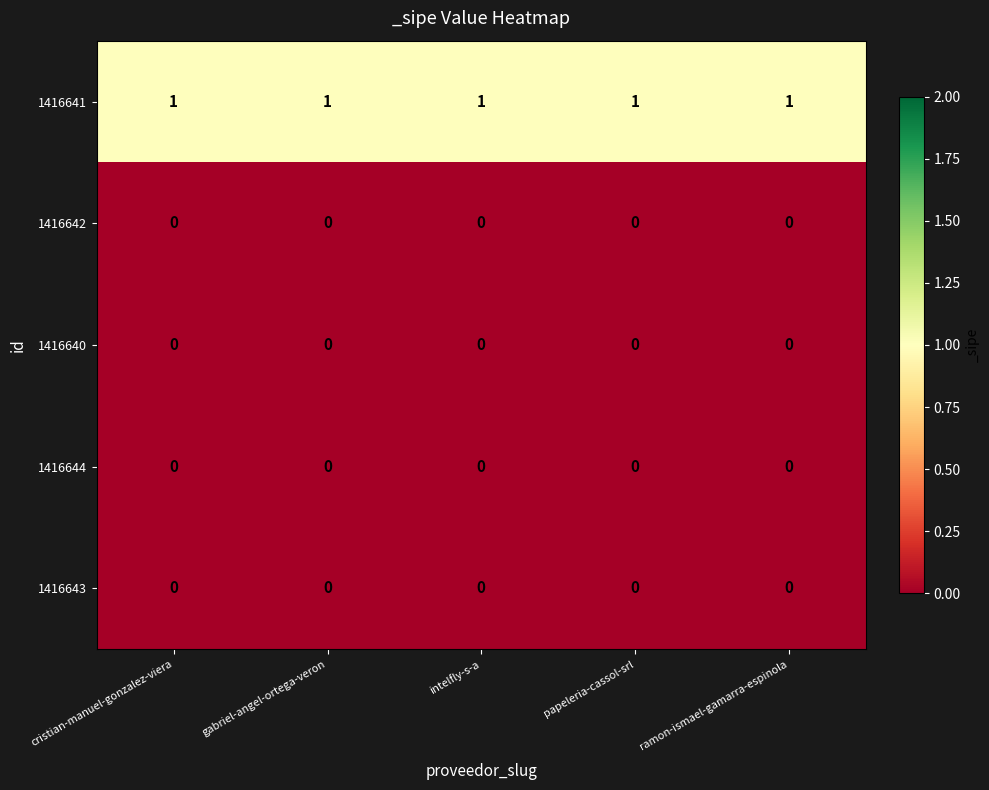

At how many categories does at least one series exceed 0?

5